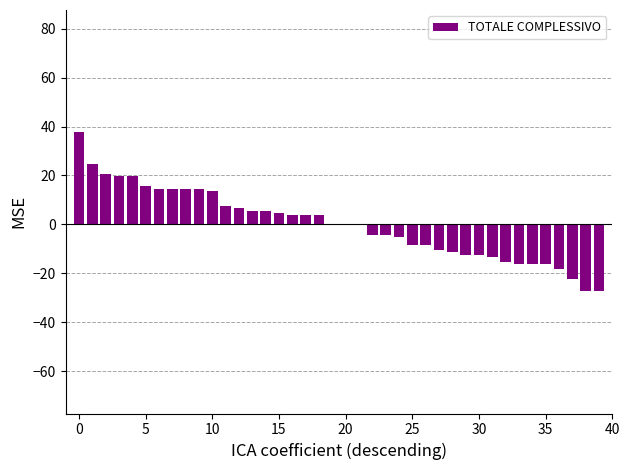

How many series are shown in this chart?

1